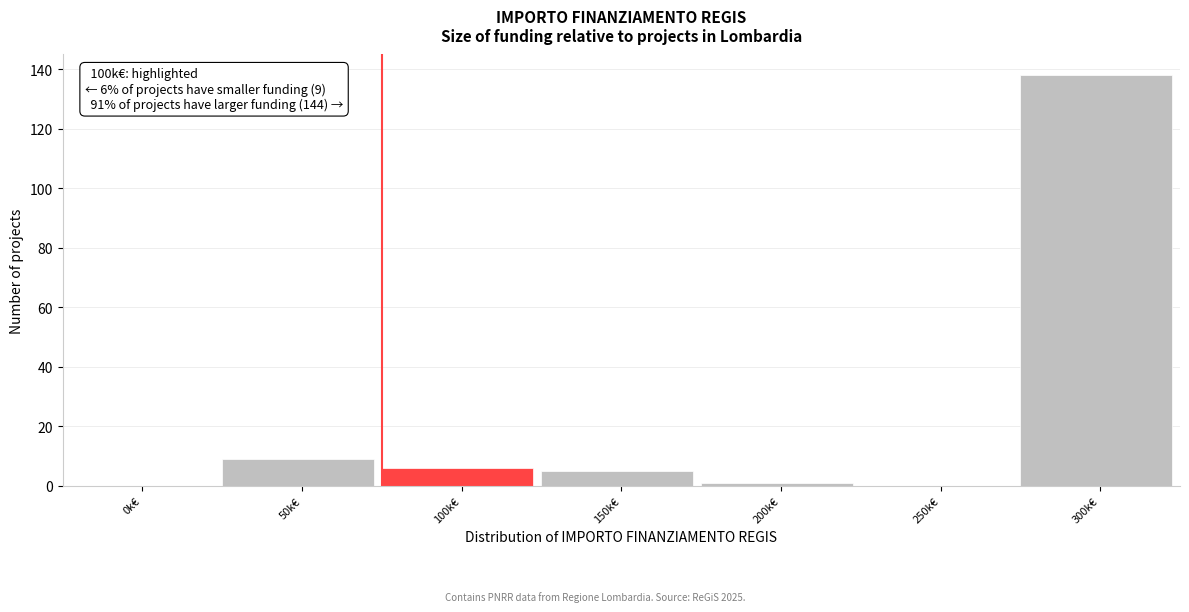

Reading left to right, transcribe all the data shown in this chart.

0k€=0	50k€=9	100k€=6	150k€=5	200k€=1	250k€=0	300k€=138